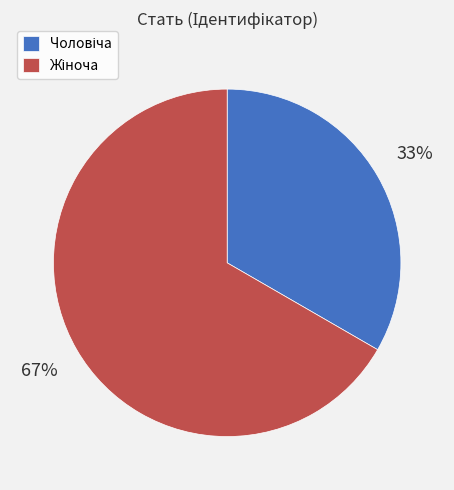

Is there a majority slice in this chart?

Yes